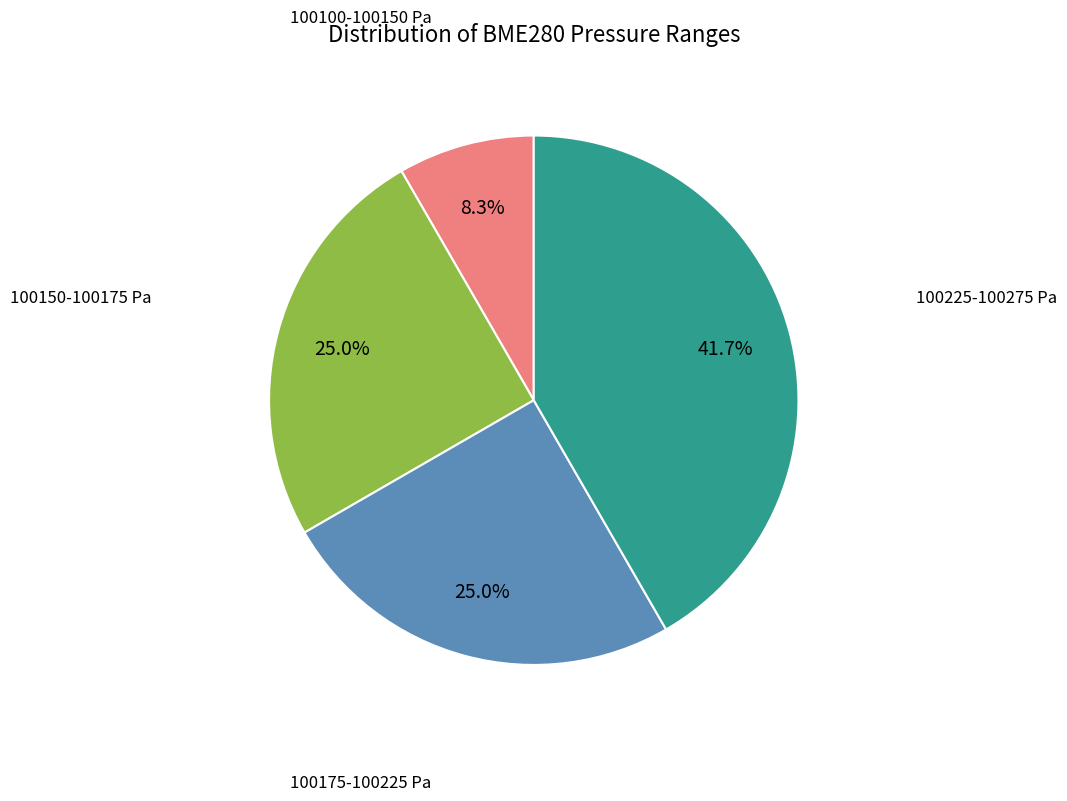

Between 100225-100275 Pa and 100175-100225 Pa, which is larger?

100225-100275 Pa